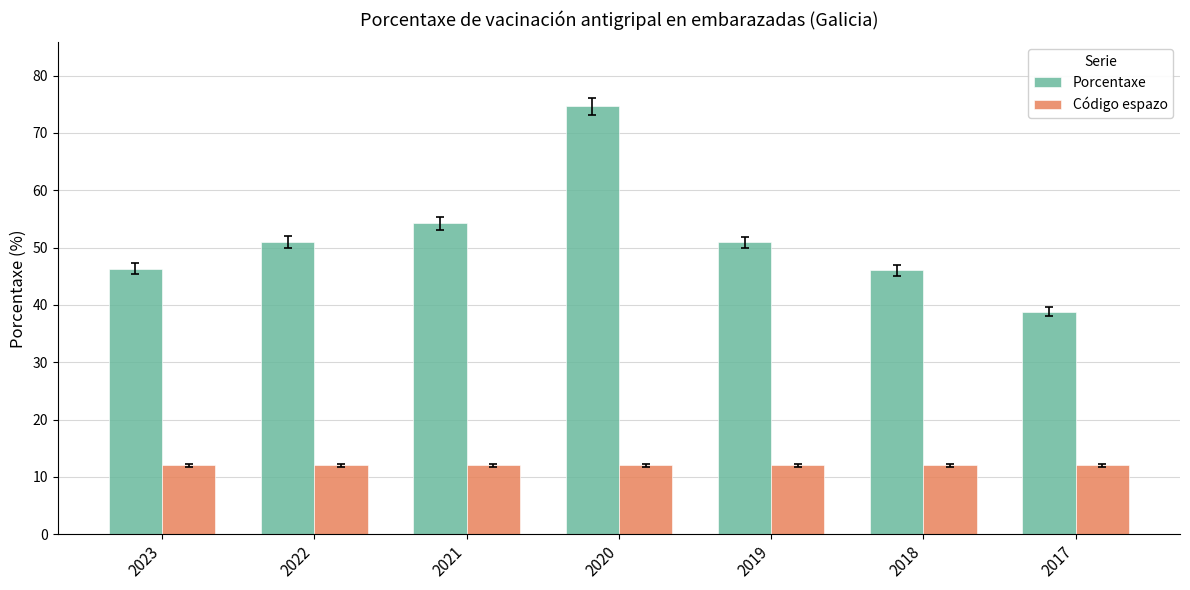

How many bars are there in each group?

2